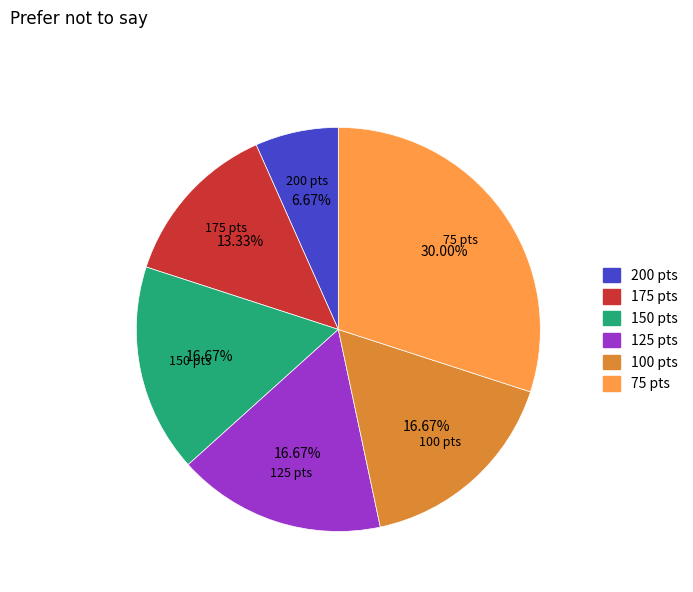

How many slices are in this pie chart?

6